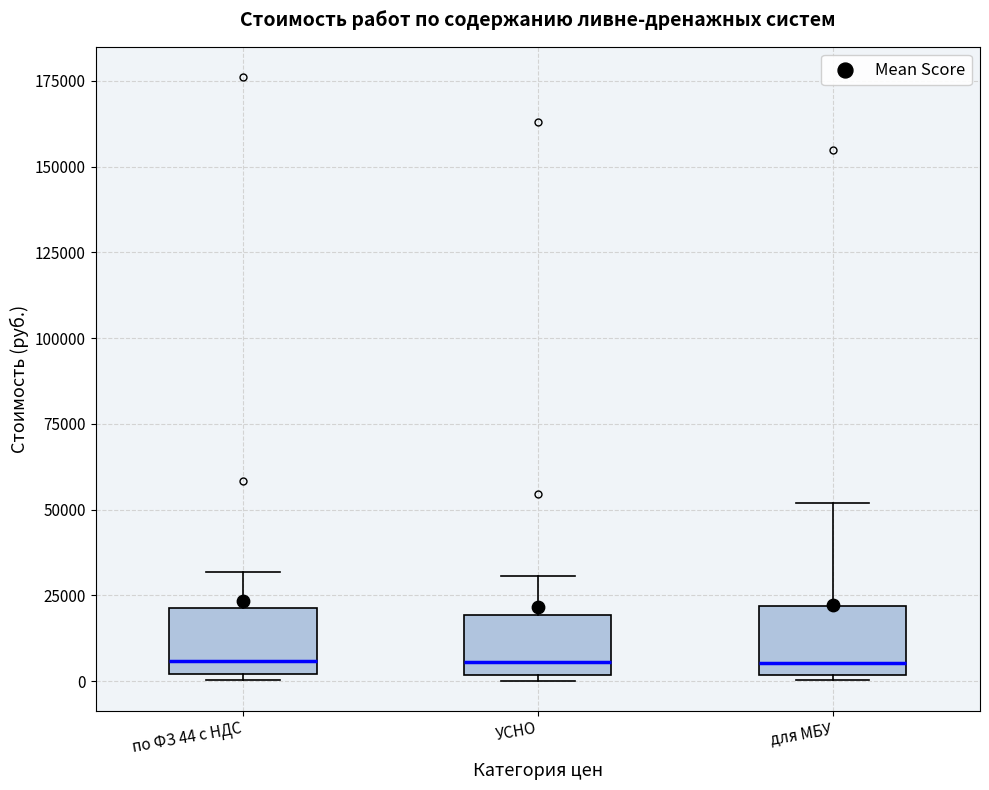

Reading left to right, transcribe this box plot: for each box, give where its median line is, the range the box spans, and where its two whiskers end, as read against the y-axis. The values are not printed on the chart, so give them approximately, as read against the axis.

по ФЗ 44 с НДС: median 5000, box 0 to 20000, whiskers 0 (just below the box's lower edge) to 30000
УСНО: median 5000, box 0 to 20000, whiskers 0 (just below the box's lower edge) to 30000
для МБУ: median 5000, box 0 to 20000, whiskers 0 to 50000